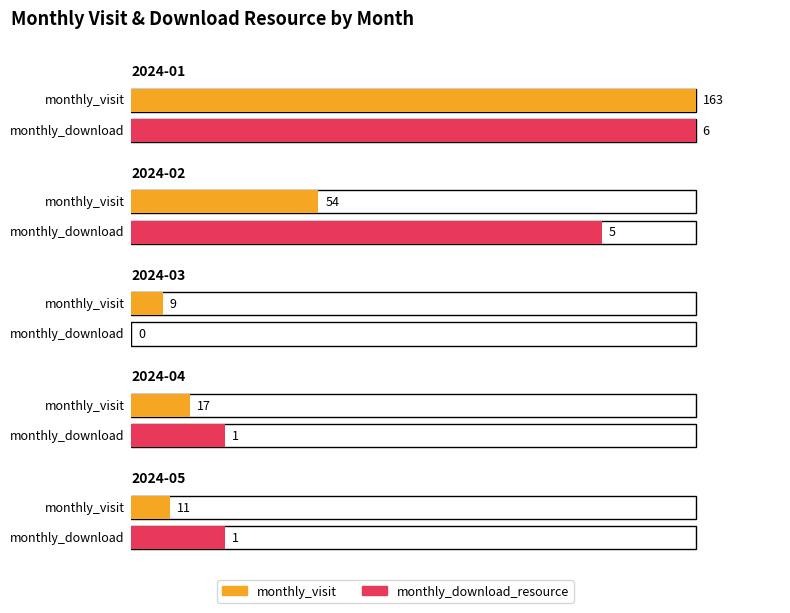

Which series changed the most between 2024-02 and 2024-04?

monthly_visit